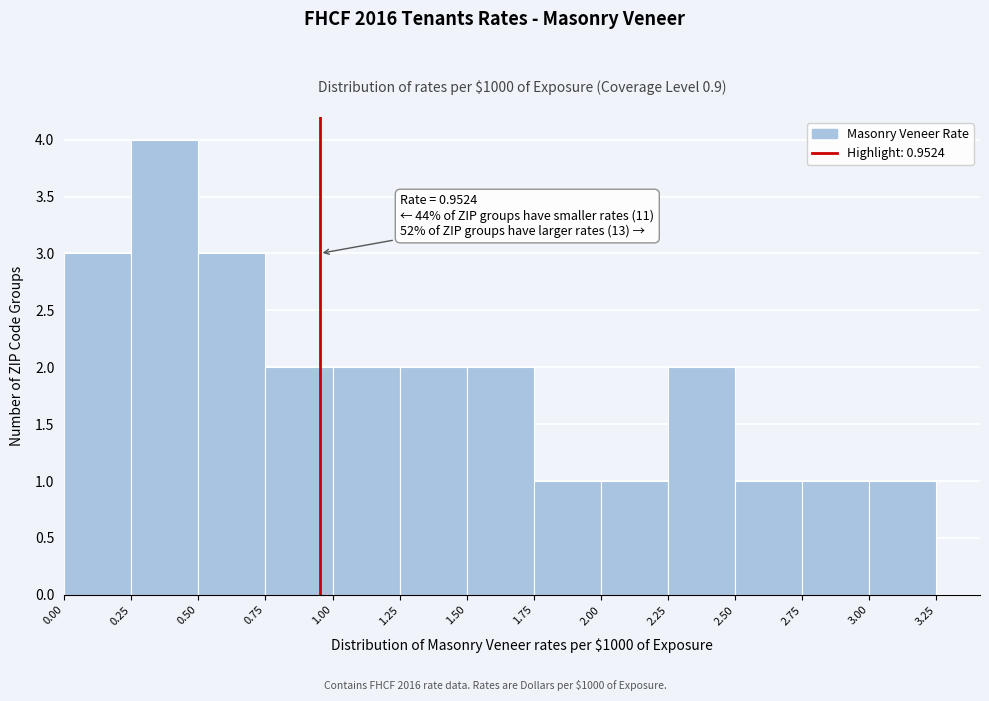

Which range on the x-axis has the tallest bar?

0.25 to 0.50